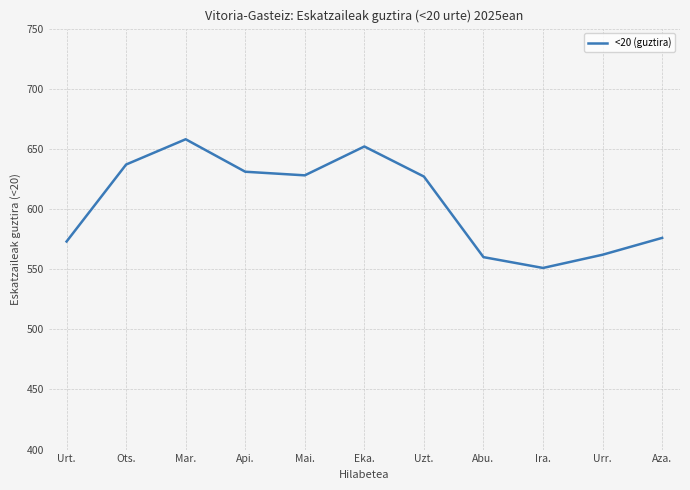

How many lines are shown in the chart?

1